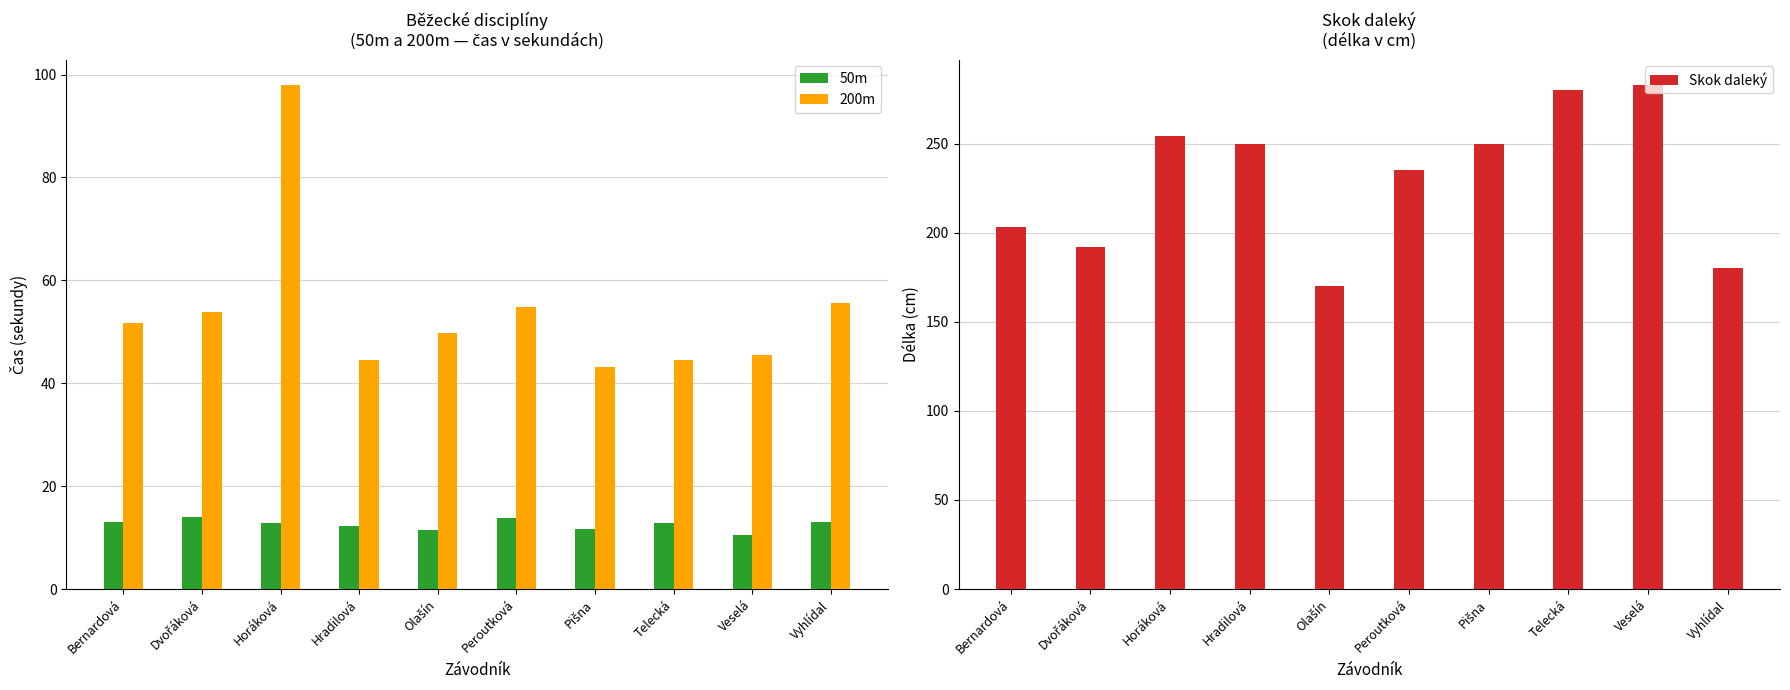

What position from the right is Bernardová?

10